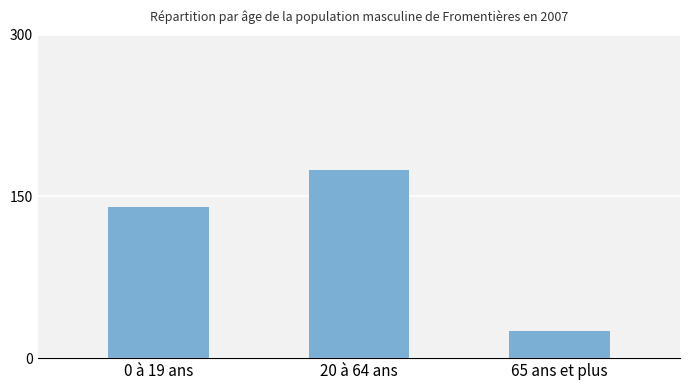

Count the number of categories in the chart.

3